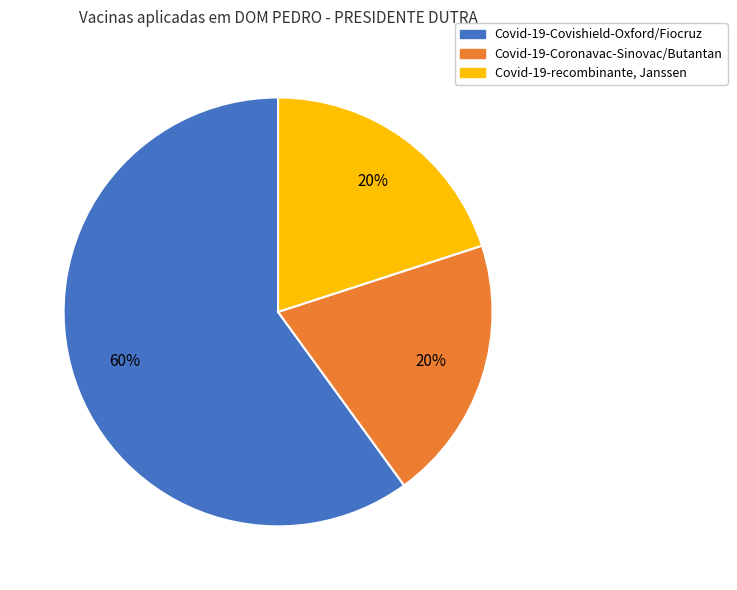

What is the largest slice in the pie chart?

Covid-19-Covishield-Oxford/Fiocruz